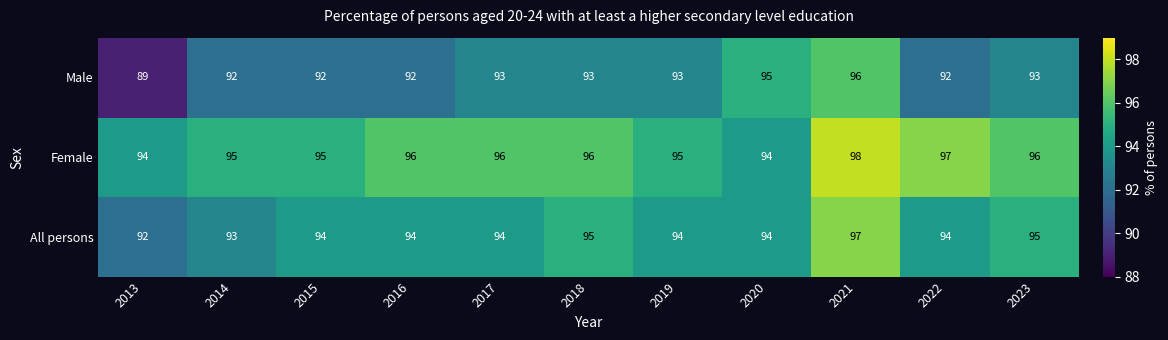

How many All persons values are between 94 and 95?

8